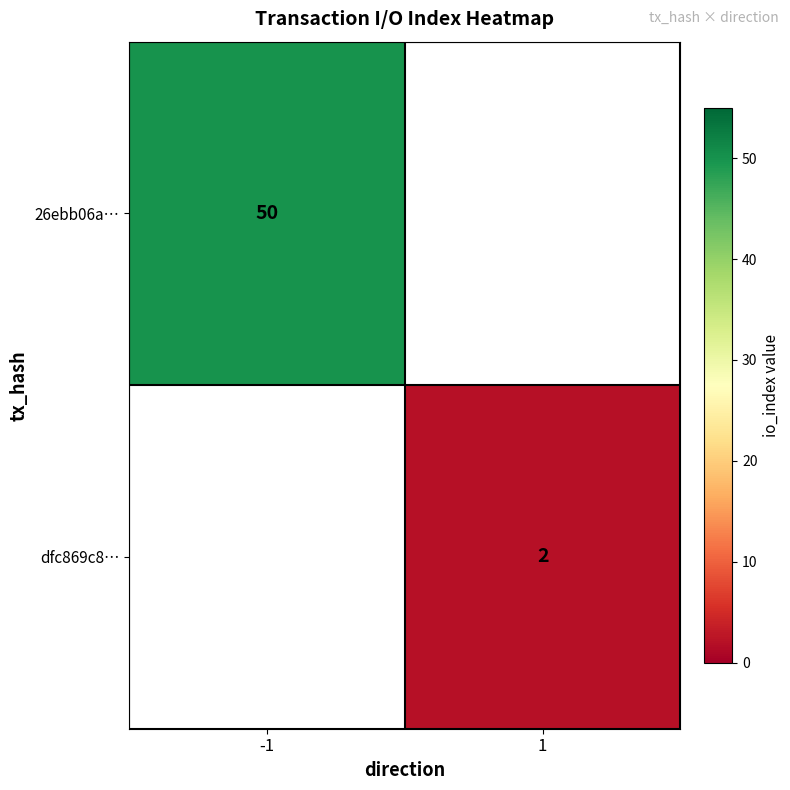

The value of 26ebb06a… at -1 is 50. True or false?

True